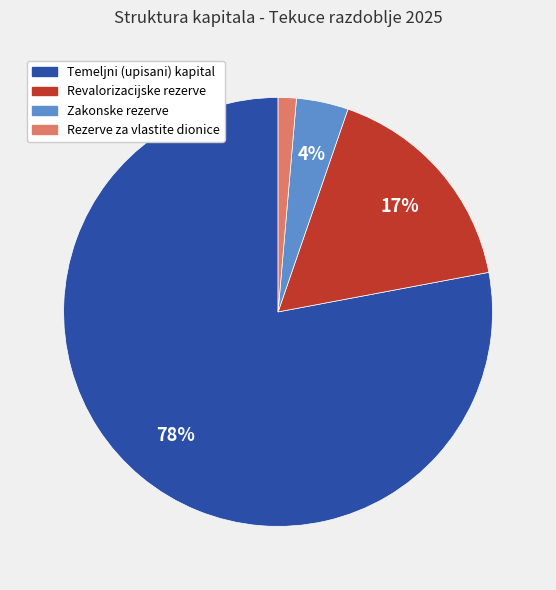

Combined, do Zakonske rezerve and Temeljni (upisani) kapital account for over 50%?

Yes